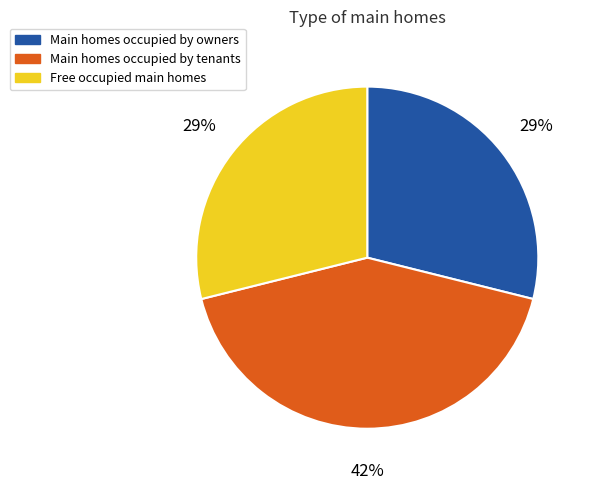

What percentage is the Free occupied main homes slice, to the nearest percent?

29%